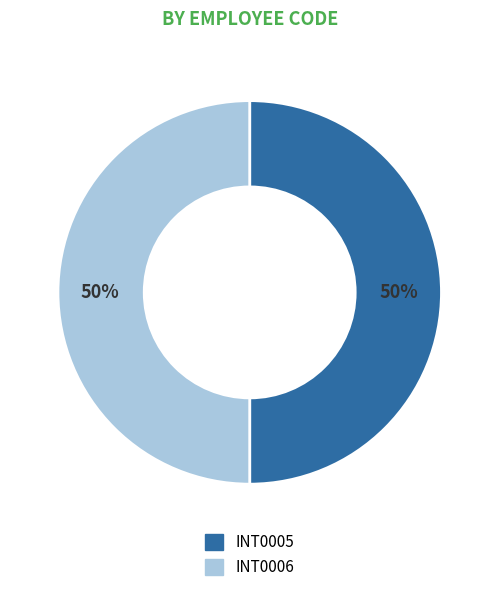

What is the ratio of the value at INT0005 to the value at INT0006?

1.0